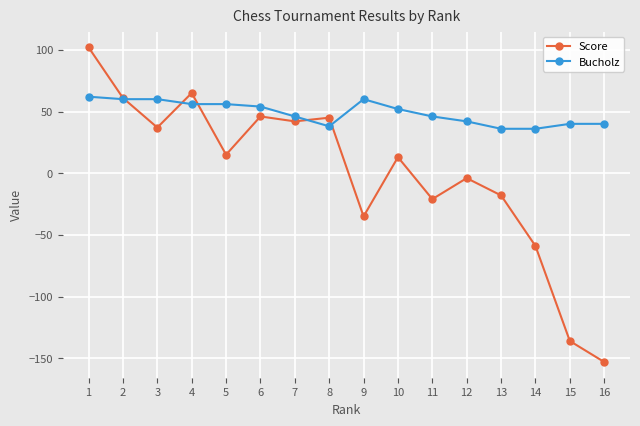

Which series has the largest range (max minus min)?

Score